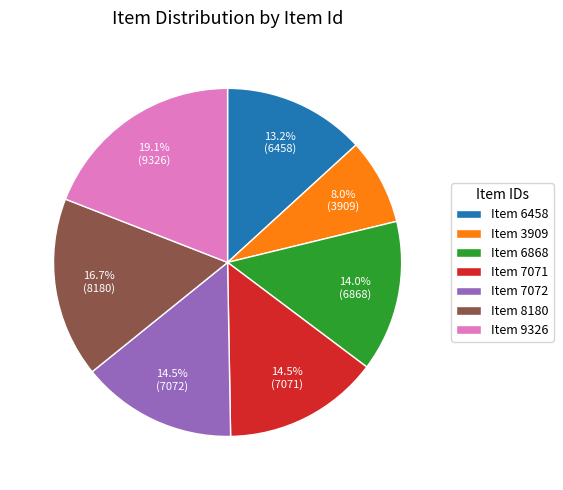

Is there a majority slice in this chart?

No